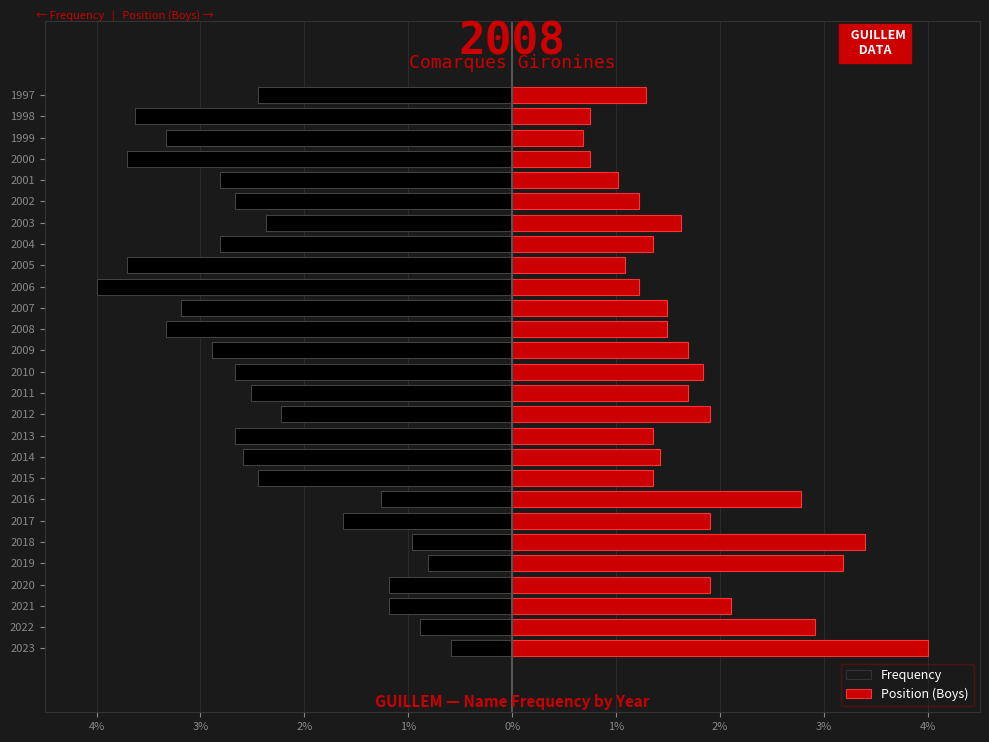

What is the approximate value of Frequency at 0%?

-0.8